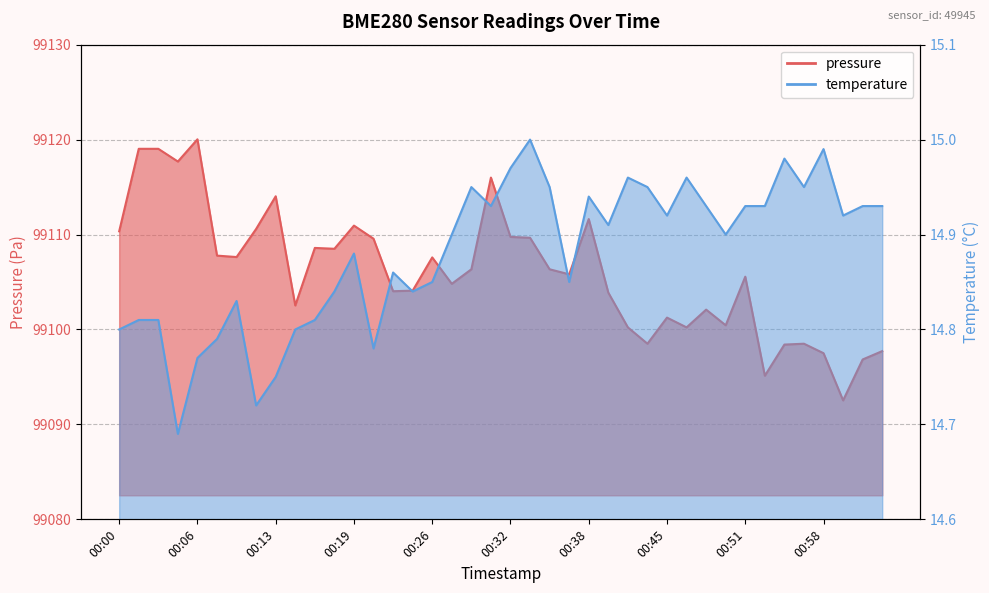

What is the sum of the pressure values at 00:35 and 00:11?

198216.9